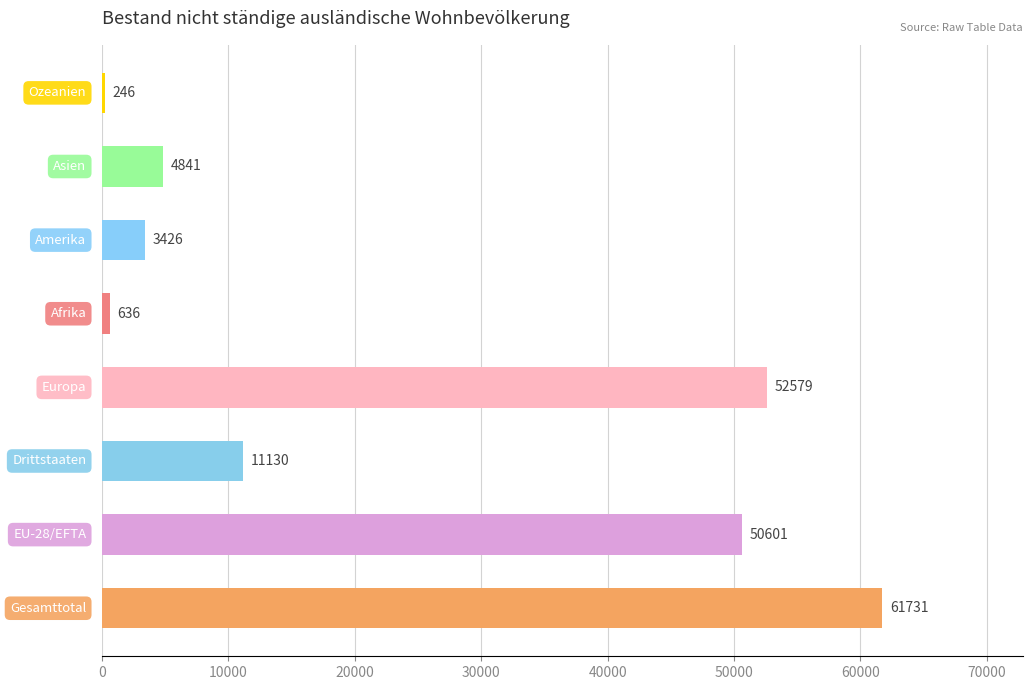

What is the smallest value displayed?

246